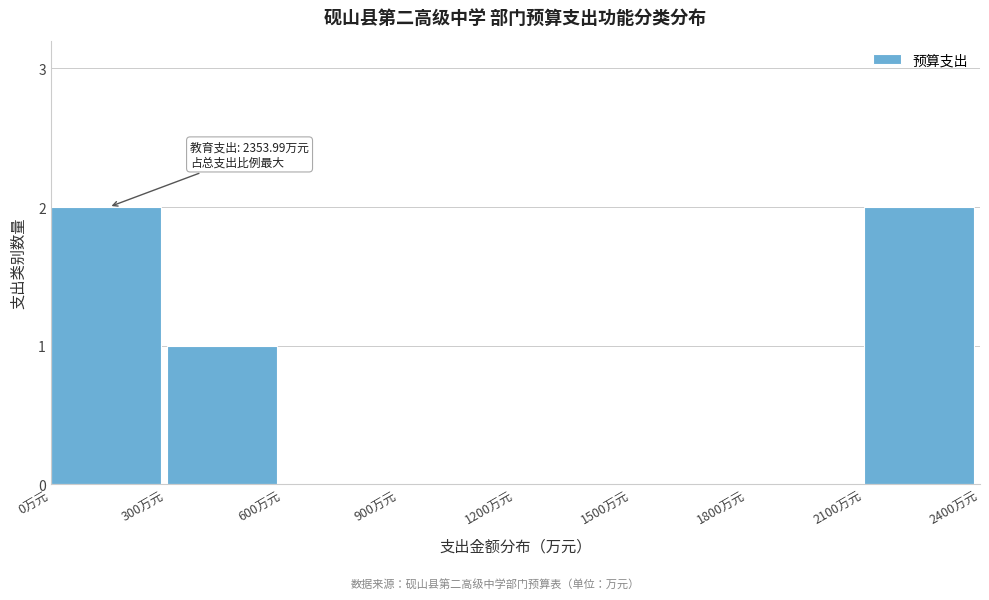

Reading right to left, what are all the values shown in this chart?

2100万元=2	1800万元=0	1500万元=0	1200万元=0	900万元=0	600万元=0	300万元=1	0万元=2